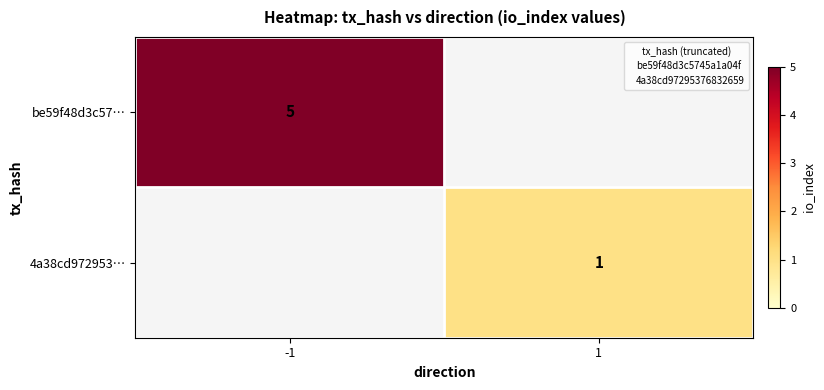

The be59f48d3c57… series shows 0 at 1. True or false?

True